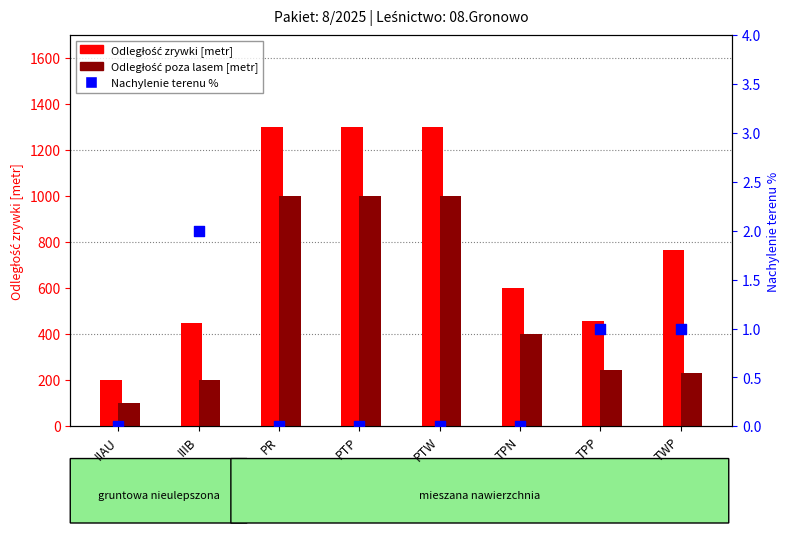

What is the total value across all series at TPN?

1000